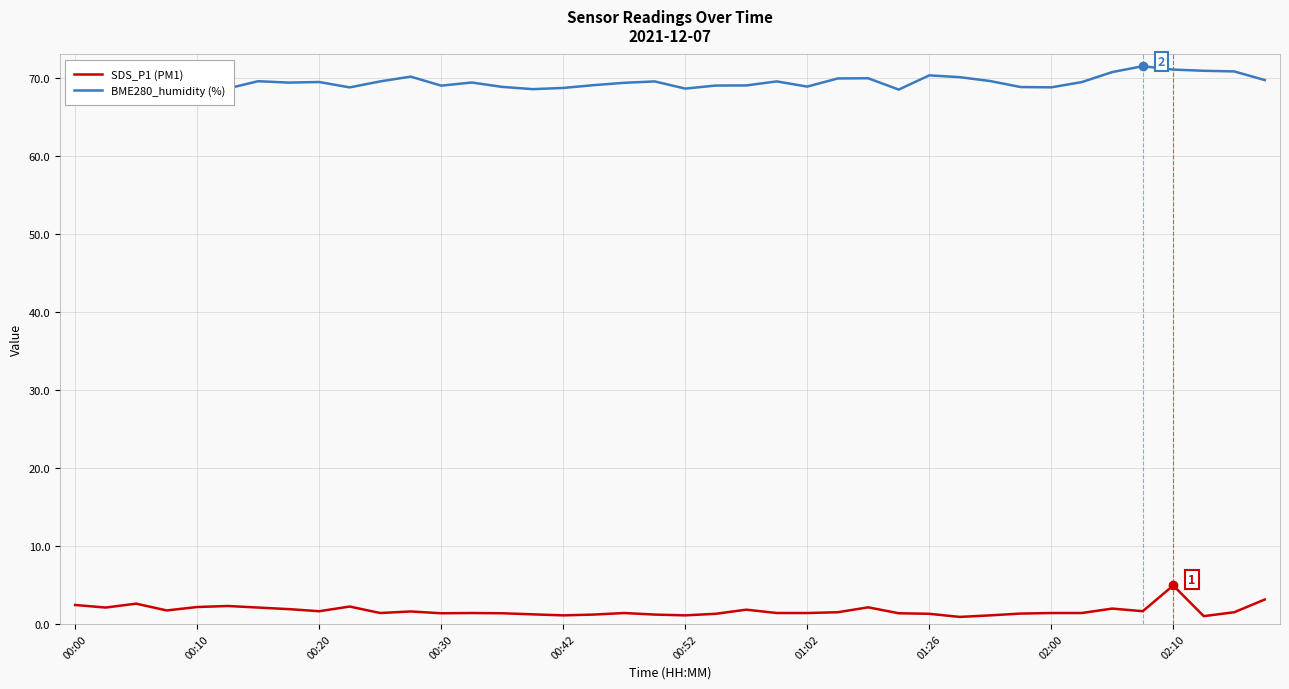

True or false: SDS_P1 (PM1) and BME280_humidity (%) intersect in this chart.

False